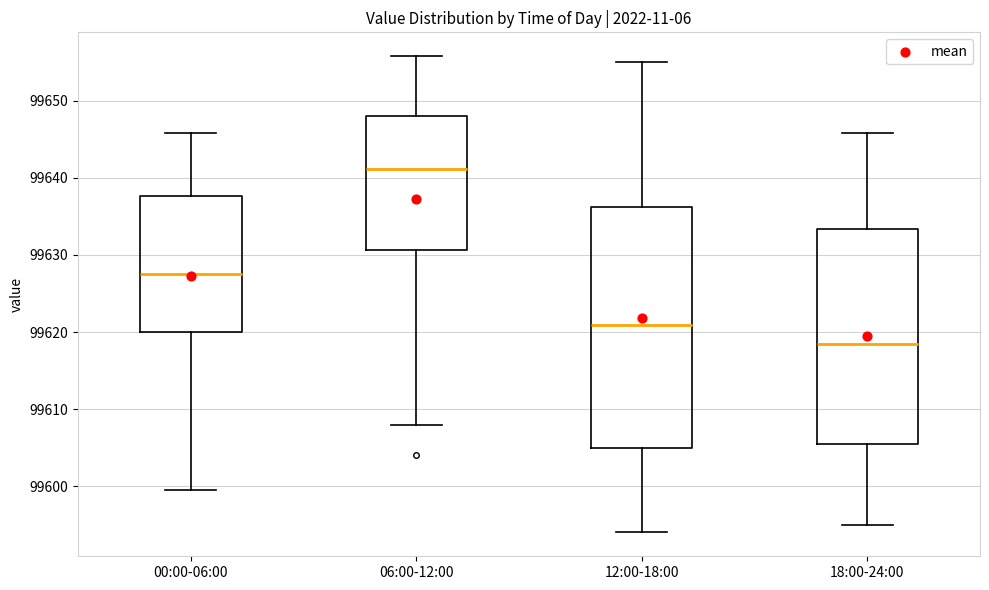

Which box has the highest median line?

06:00-12:00